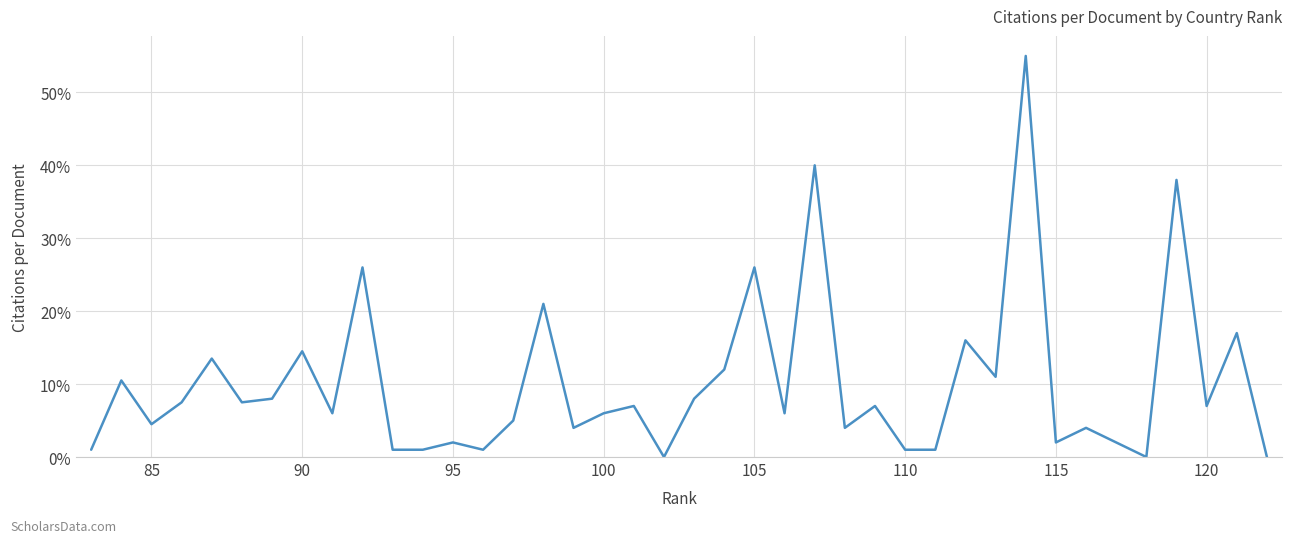

True or false: the data has more than 0 interior local peaks.

True